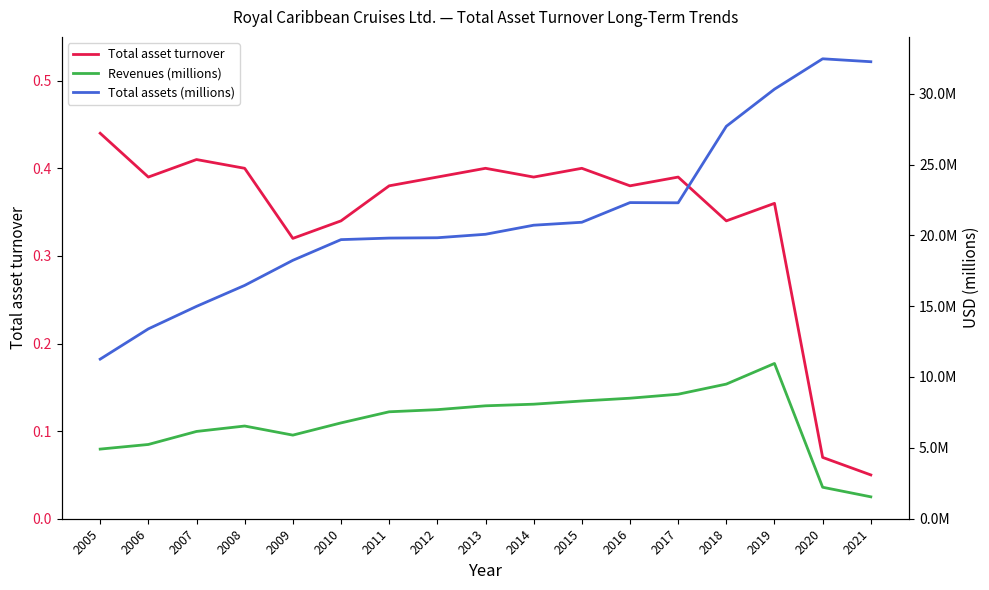

True or false: Total asset turnover and Revenues (millions) intersect in this chart.

False